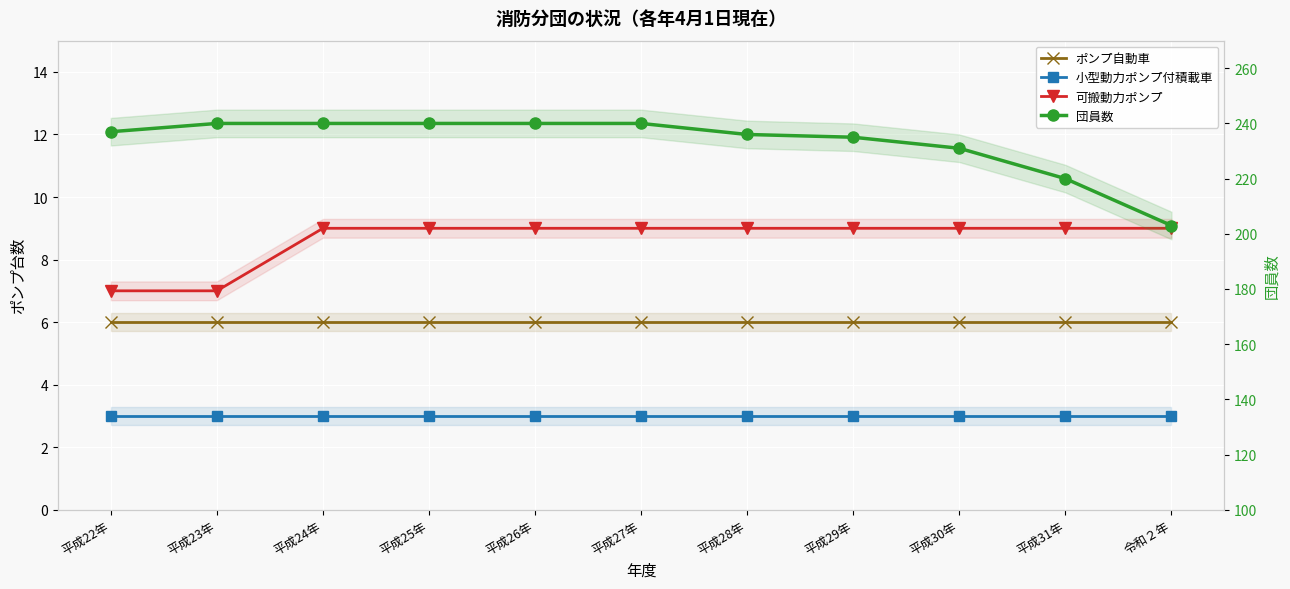

Rank the series at 平成28年 from lowest to highest value.

小型動力ポンプ付積載車, ポンプ自動車, 可搬動力ポンプ, 団員数